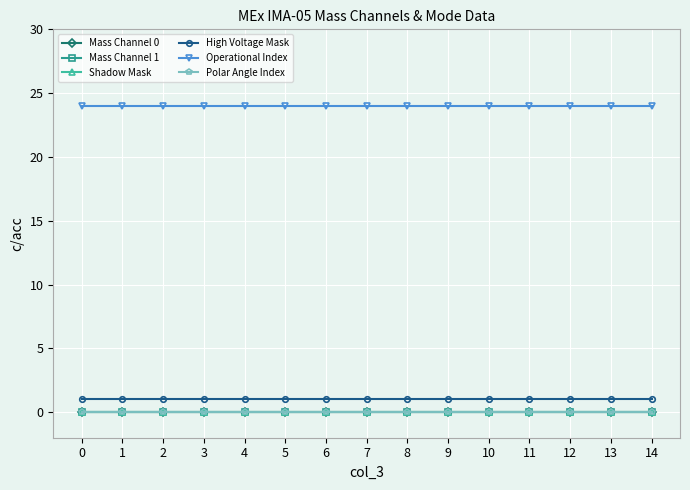

Reading right to left, transcribe all the data shown in this chart.

Mass Channel 0: 14=0	13=0	12=0	11=0	10=0	9=0	8=0	7=0	6=0	5=0	4=0	3=0	2=0	1=0	0=0
Mass Channel 1: 14=0	13=0	12=0	11=0	10=0	9=0	8=0	7=0	6=0	5=0	4=0	3=0	2=0	1=0	0=0
Shadow Mask: 14=0	13=0	12=0	11=0	10=0	9=0	8=0	7=0	6=0	5=0	4=0	3=0	2=0	1=0	0=0
High Voltage Mask: 14=1	13=1	12=1	11=1	10=1	9=1	8=1	7=1	6=1	5=1	4=1	3=1	2=1	1=1	0=1
Operational Index: 14=24	13=24	12=24	11=24	10=24	9=24	8=24	7=24	6=24	5=24	4=24	3=24	2=24	1=24	0=24
Polar Angle Index: 14=0	13=0	12=0	11=0	10=0	9=0	8=0	7=0	6=0	5=0	4=0	3=0	2=0	1=0	0=0